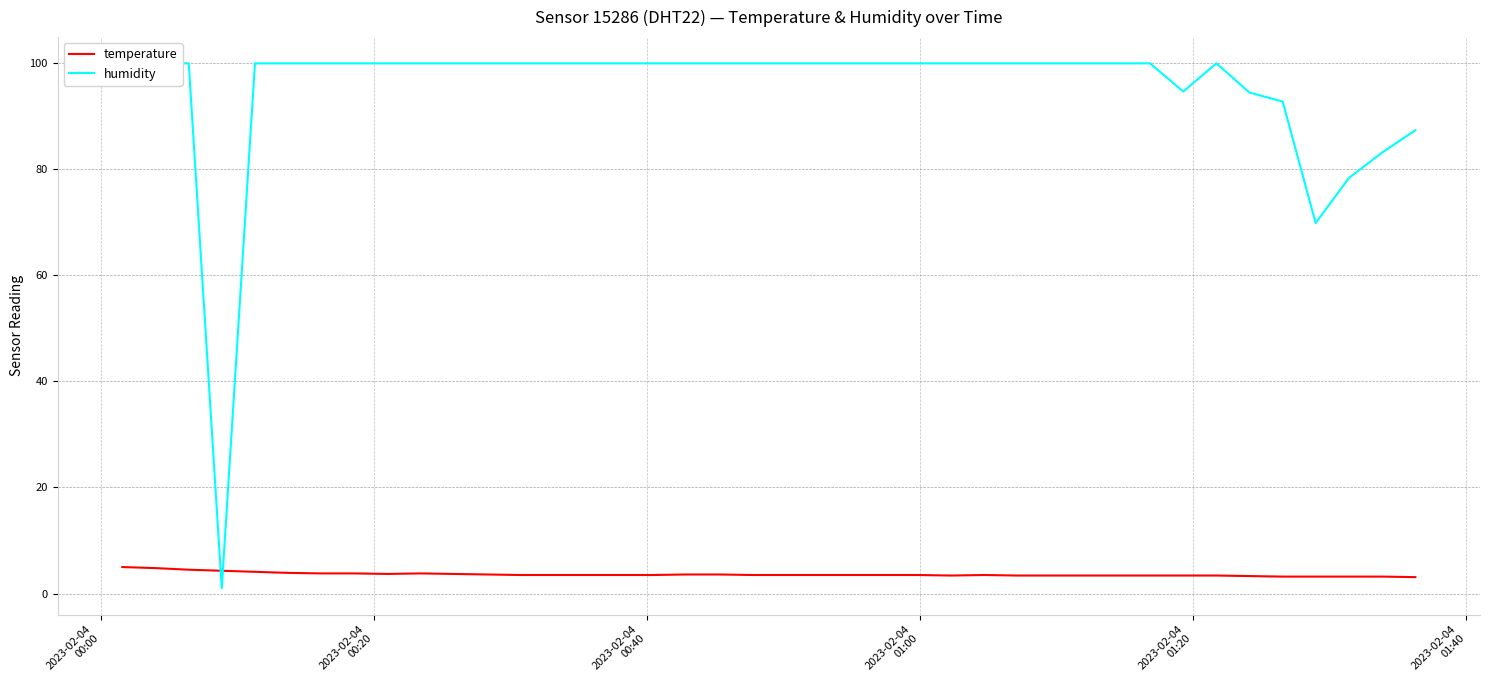

How many times do temperature and humidity cross each other?

2